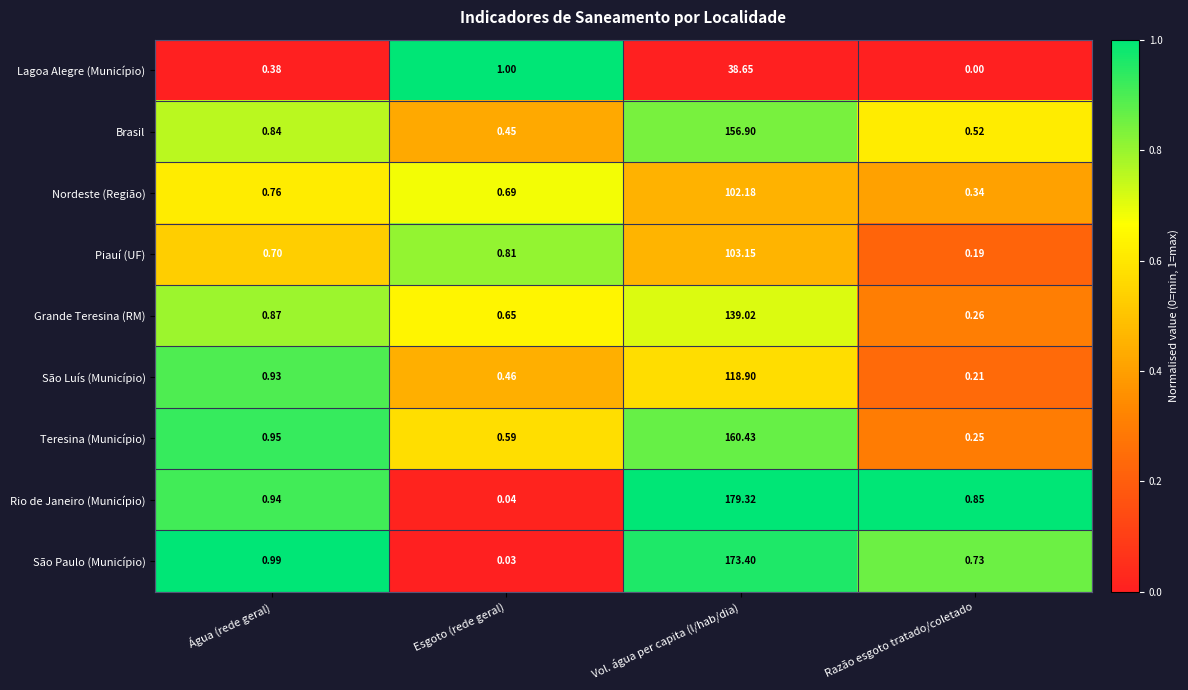

How many categories are shown in the chart?

4